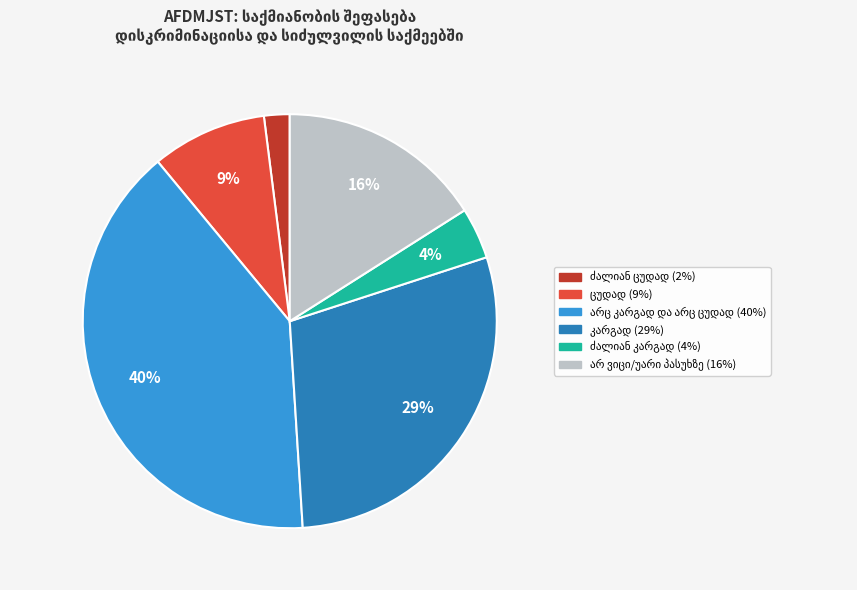

Is there a majority slice in this chart?

No